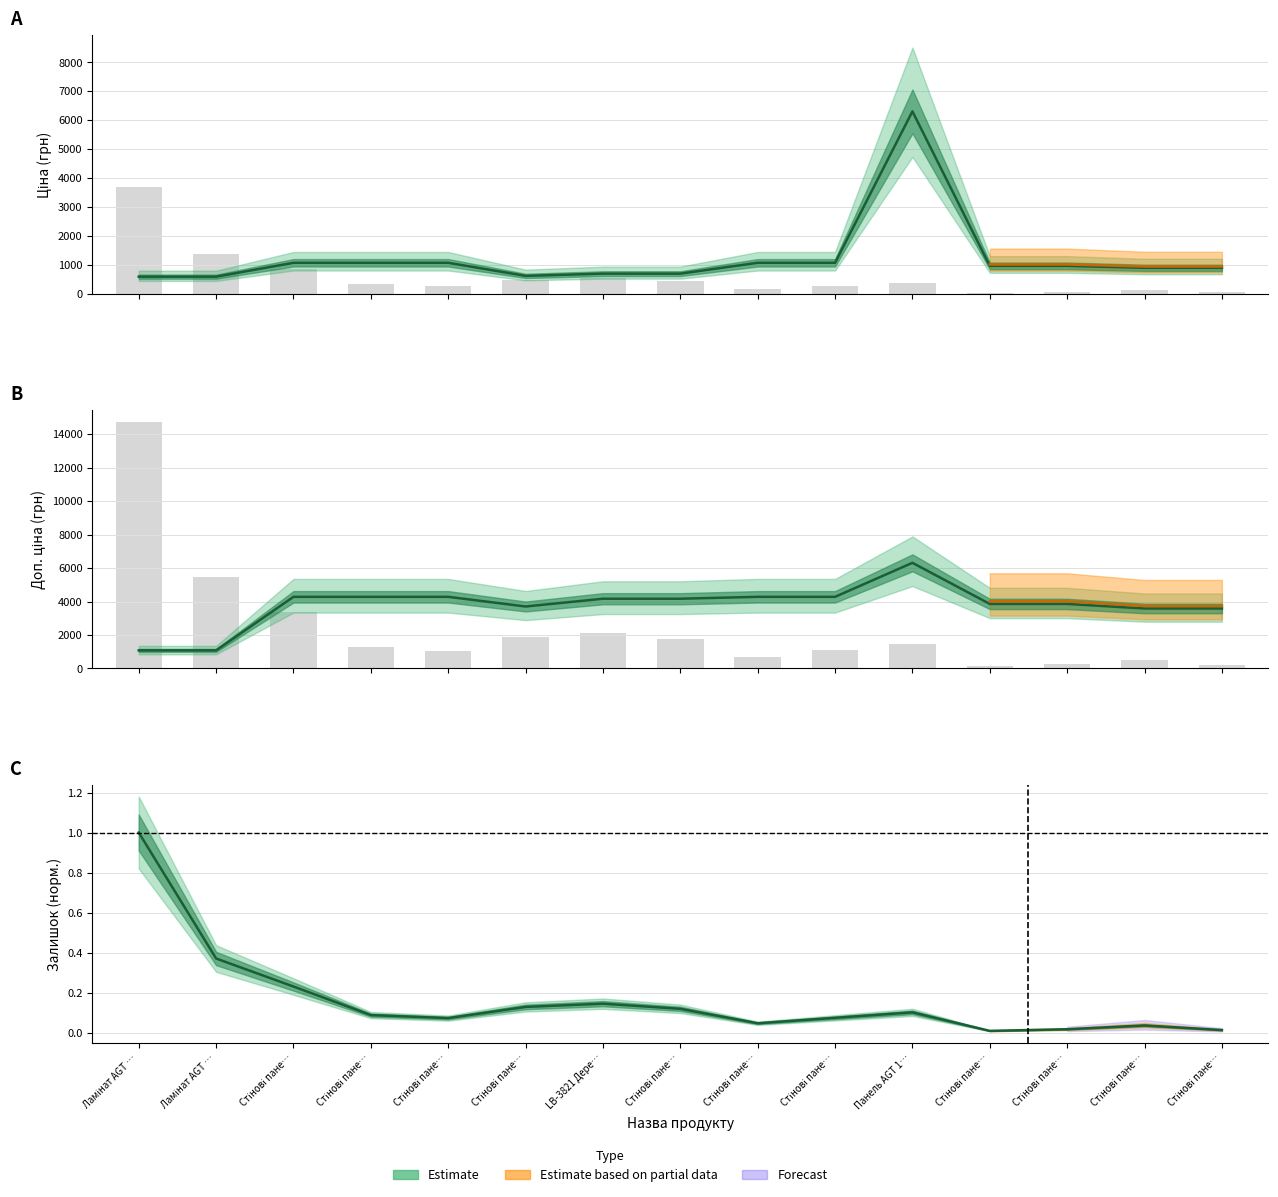

Which series has the largest total across all categories?

Доп. ціна